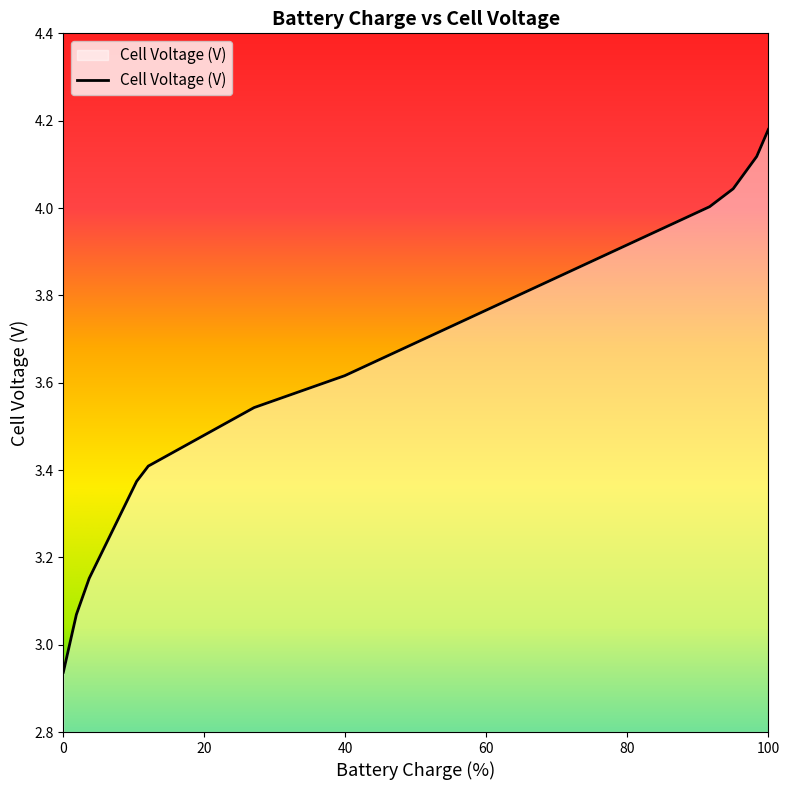

Reading left to right, what are all the values shown in this chart?

2.9	3.1	3.2	3.4	3.4	3.5	3.6	4.0	4.0	4.1	4.2